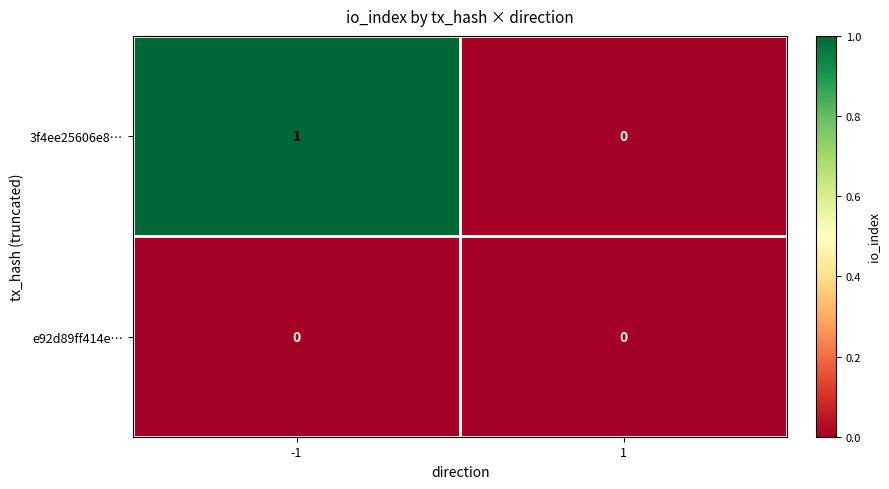

Rank the categories by 3f4ee25606e8… value from lowest to highest.

1, -1